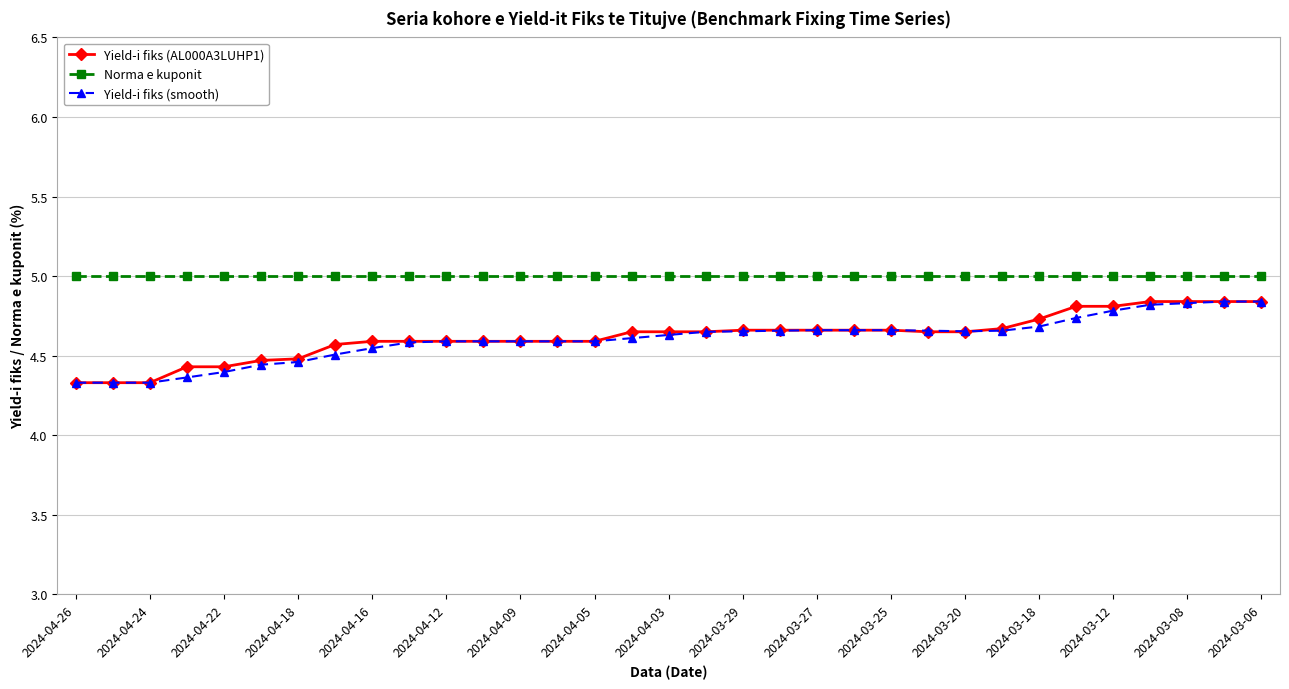

What is the value of the Norma e kuponit point at the 25th from the left?

5.0